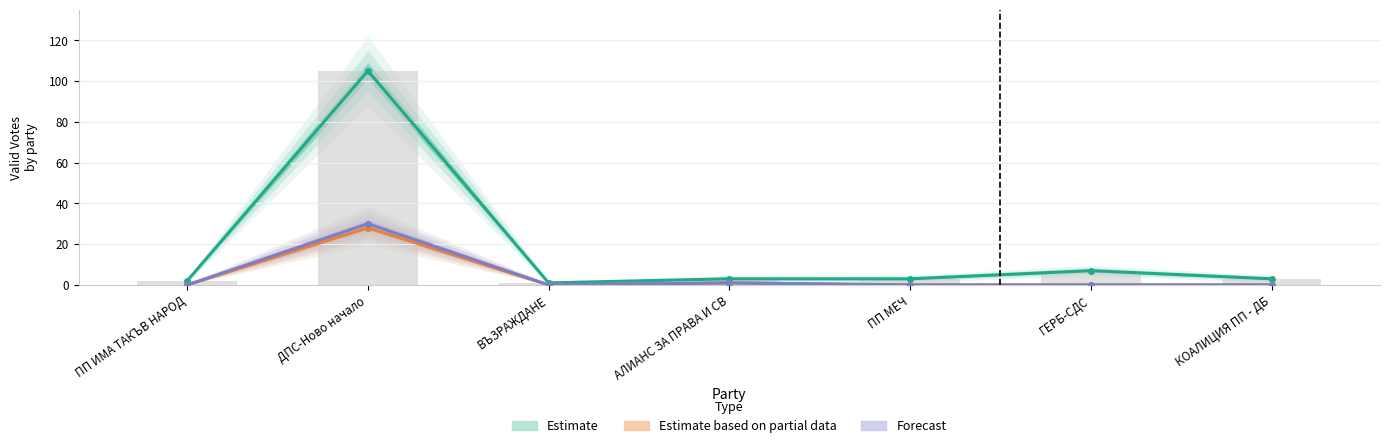

What position from the right is ПП МЕЧ?

3